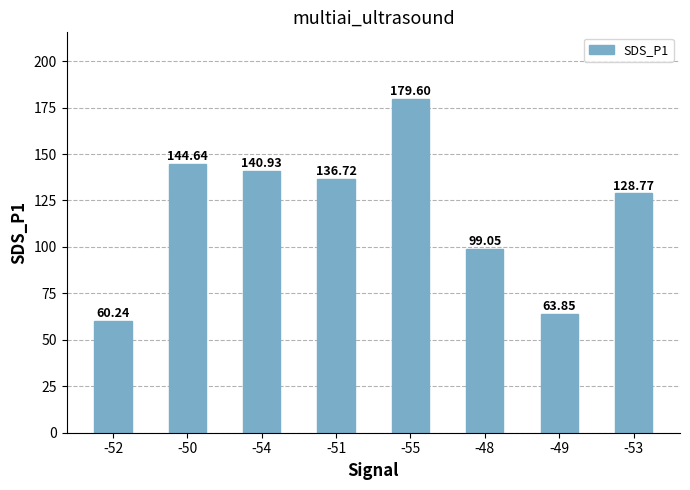

What is the smallest value displayed?

60.2